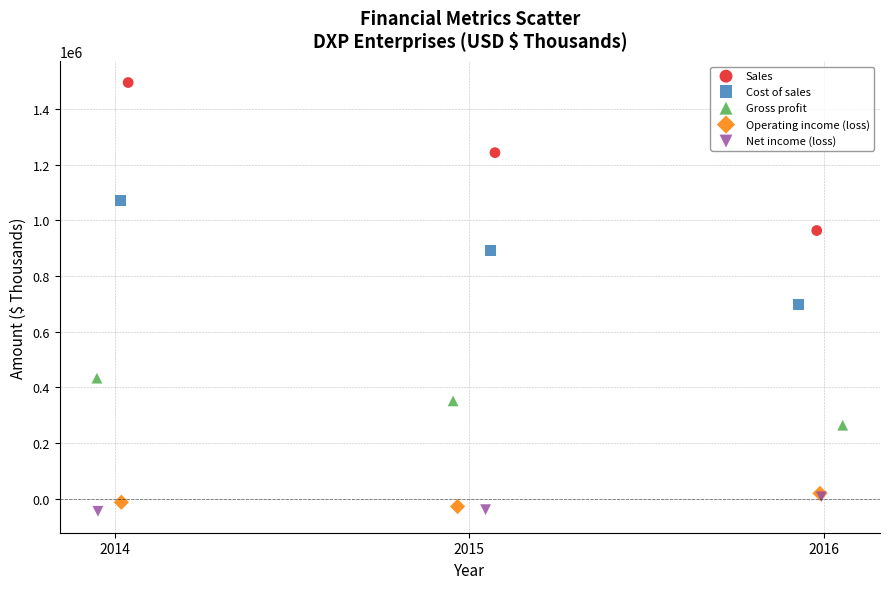

Which series has the largest Y range (max minus min)?

Sales